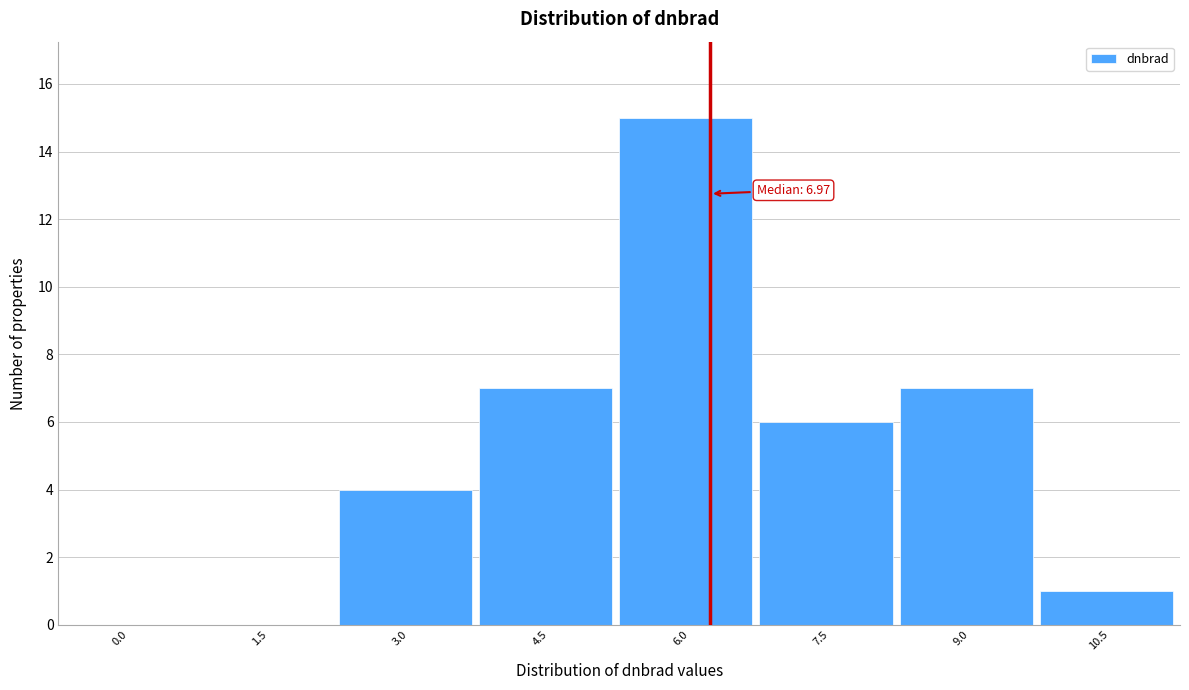

Reading left to right, extract all data points from this chart.

0.0=0	1.5=0	3.0=4	4.5=7	6.0=15	7.5=6	9.0=7	10.5=1